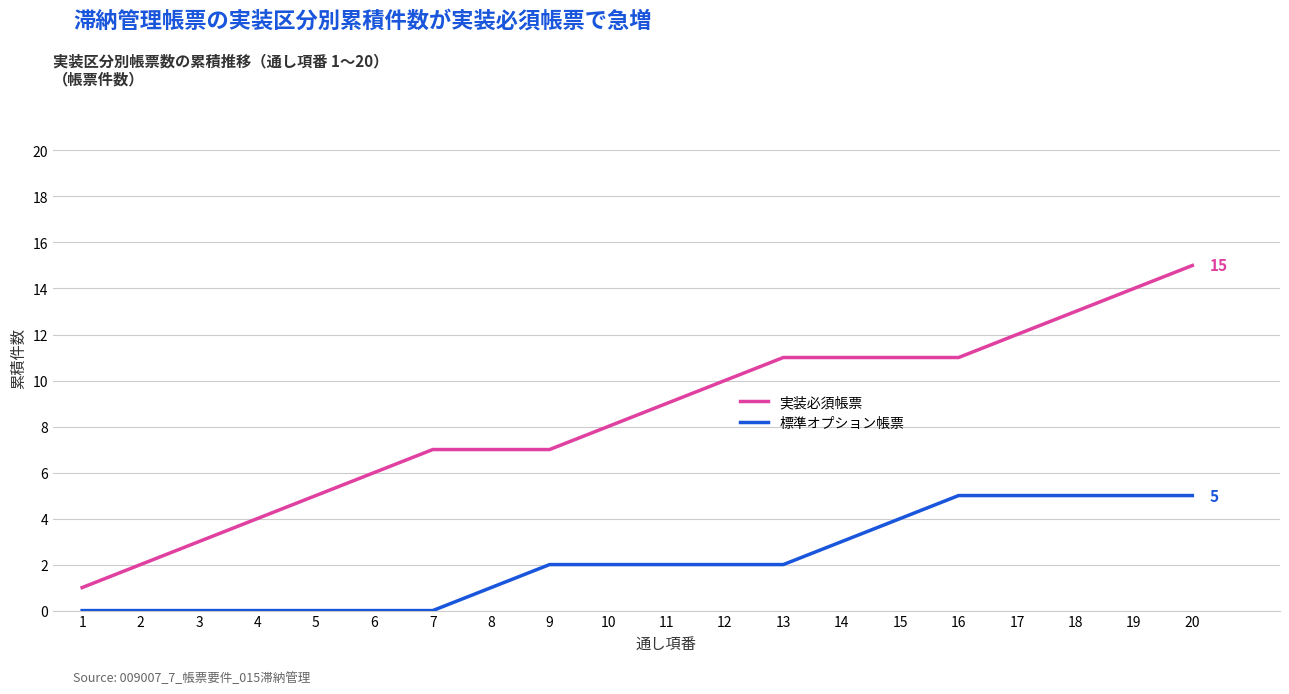

Does the chart display data point markers on the line(s)?

No